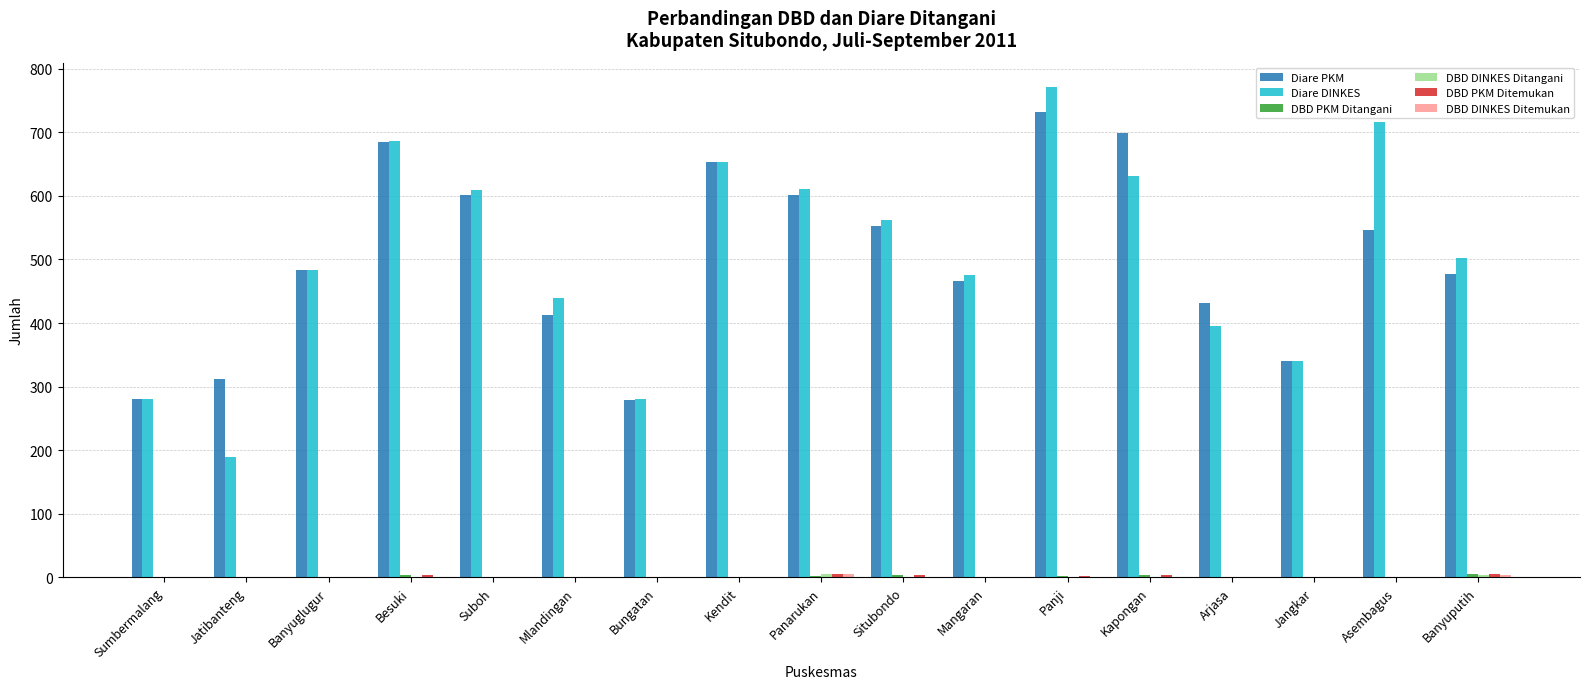

At which category is the sum across all series the highest?

Panji